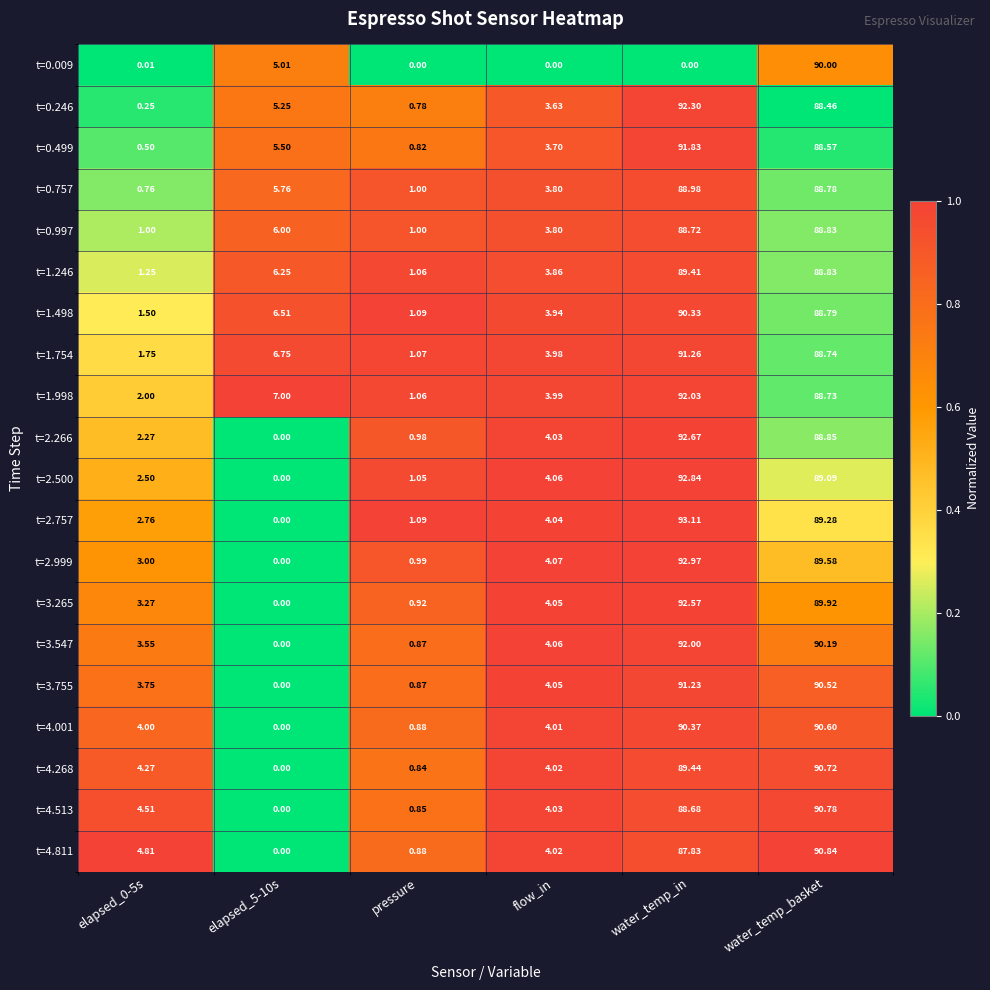

How many positive values does the t=2.999 series have?

5